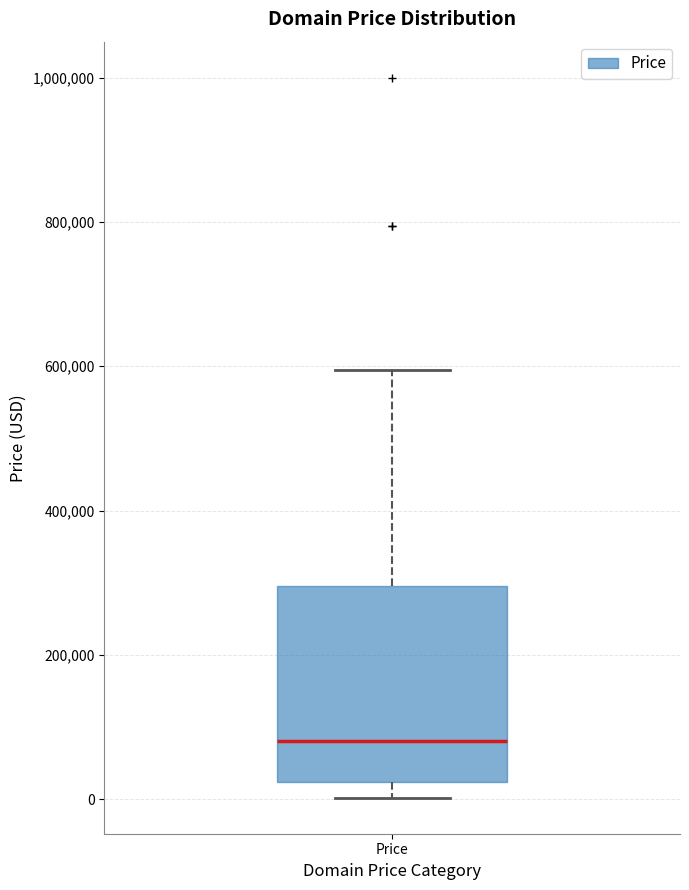

Transcribe this box plot: give where the median line is, the range the box spans, and where the two whiskers end, as read against the y-axis. The values are not printed on the chart, so give them approximately, as read against the axis.

median 80000, box 20000 to 300000, whiskers 0 to 600000